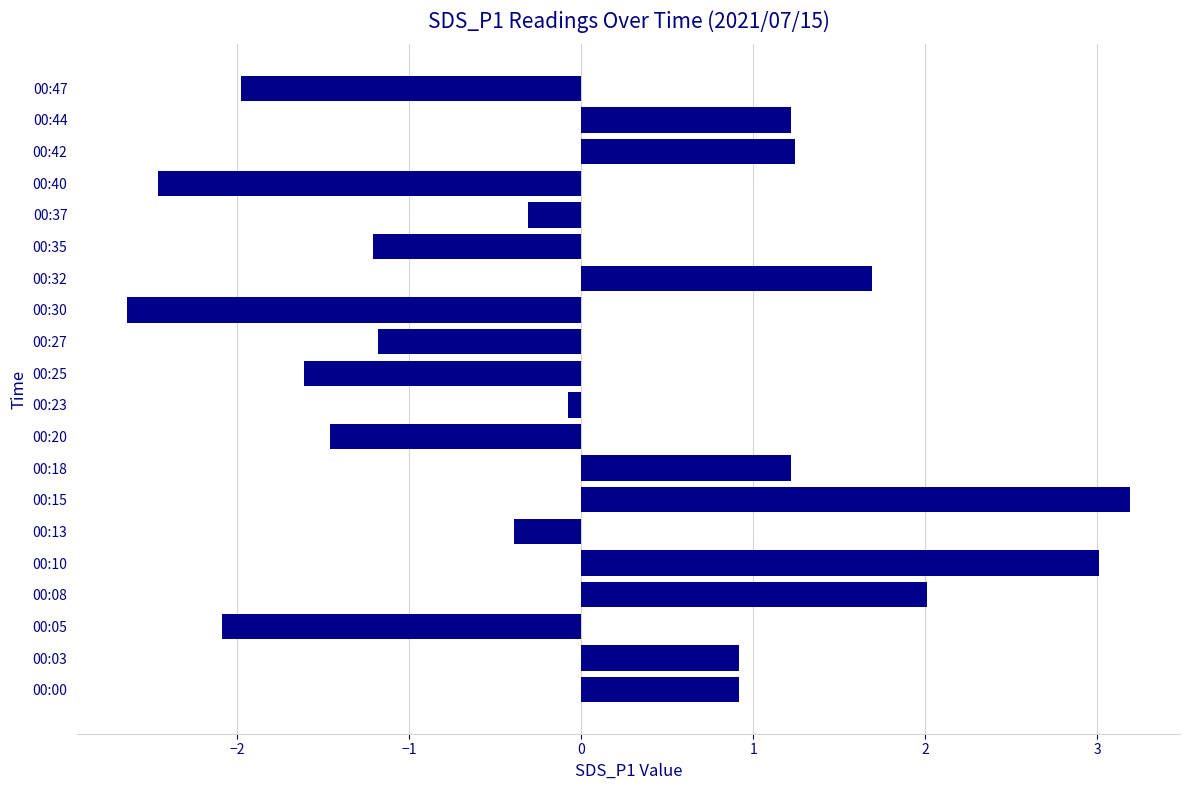

Where is the data nearest to the value 0?

00:23